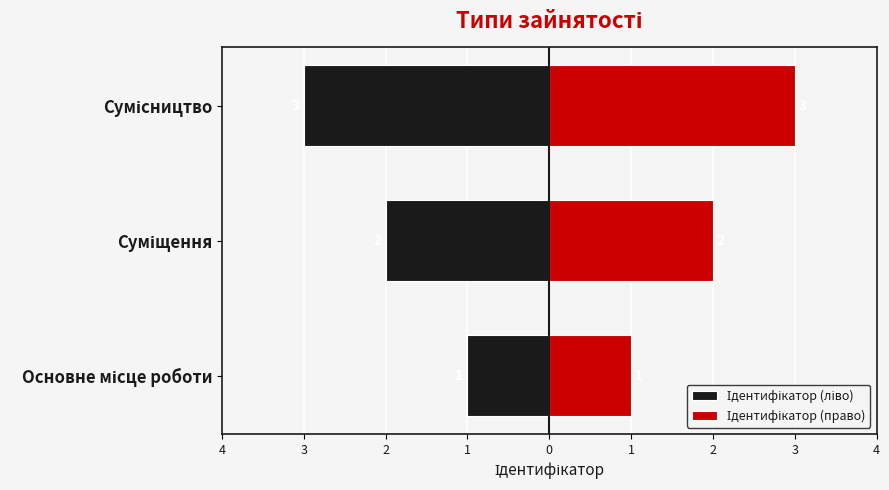

What is the difference between the maximum and minimum values in the Ідентифікатор (право) series?

2